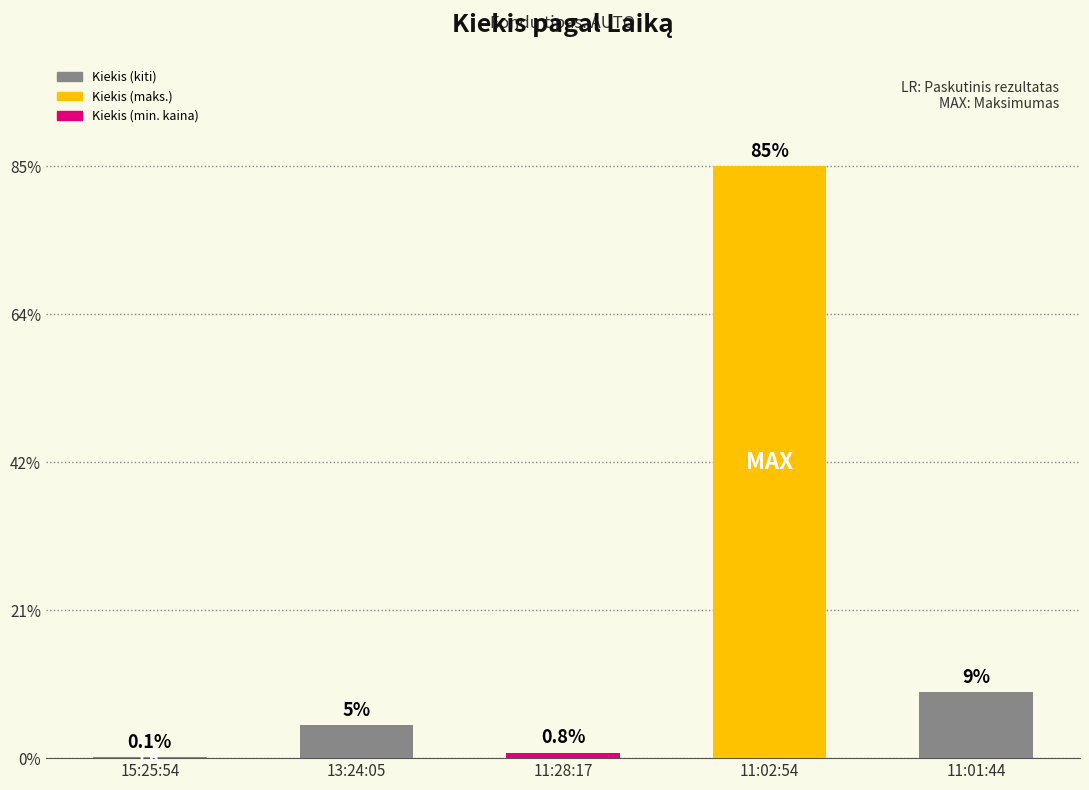

Are the bars horizontal?

No